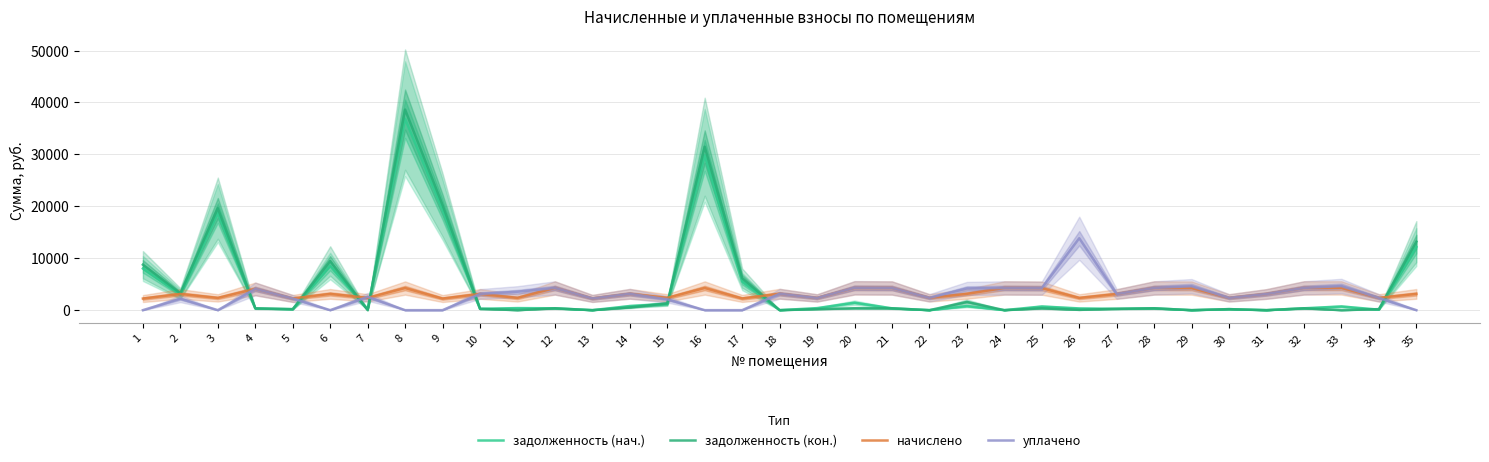

What is the average value of the задолженность (нач.) series?

4332.3